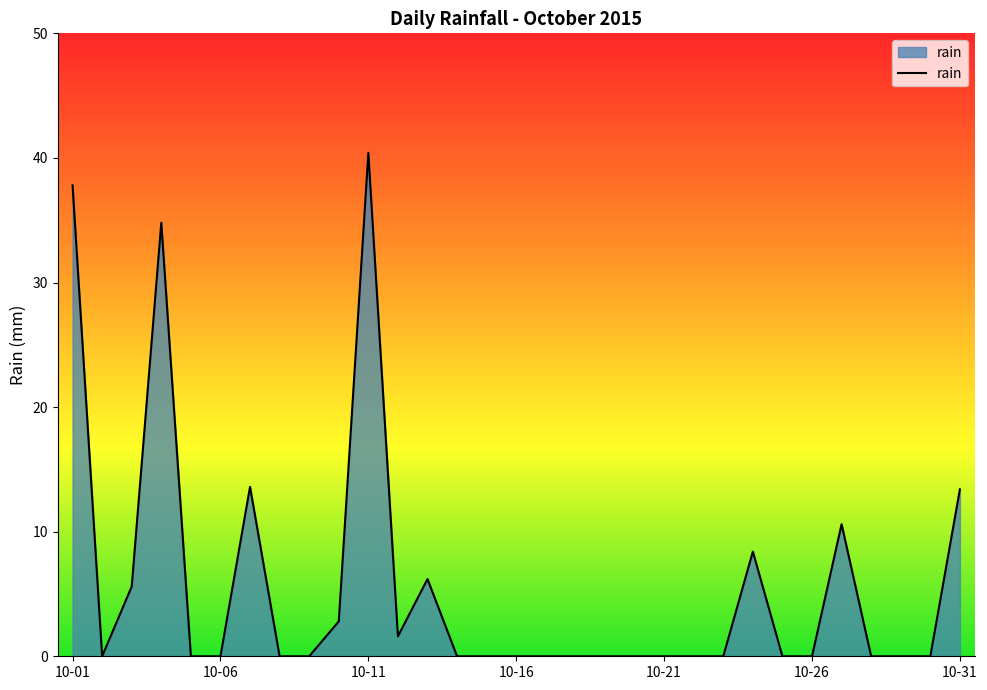

What is the maximum value shown in the chart?

40.4